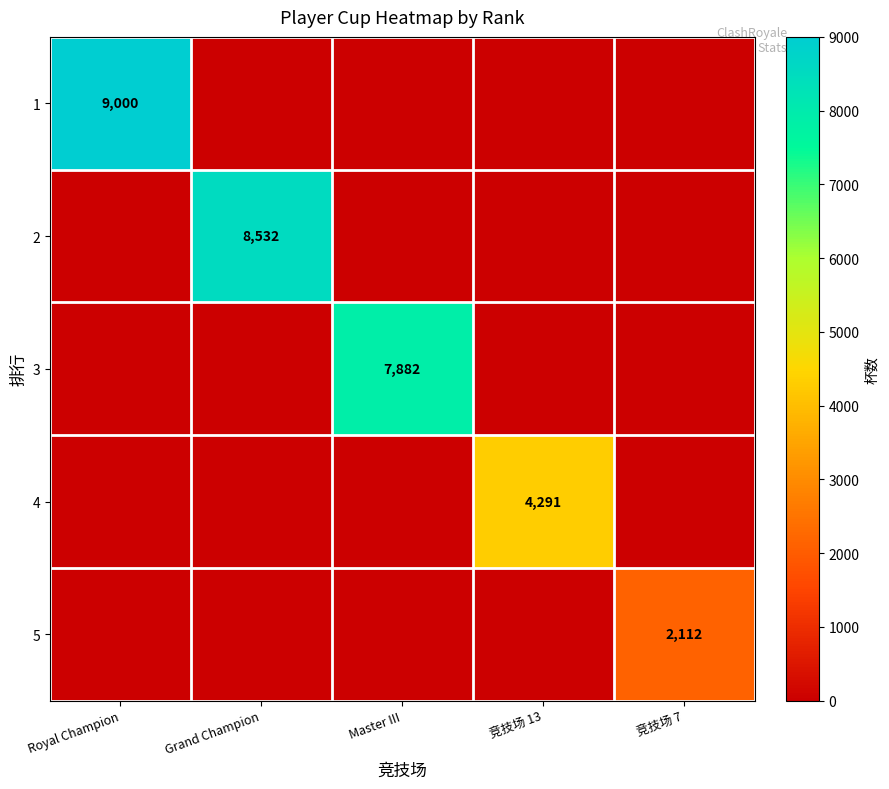

Count the number of data series in this chart.

5